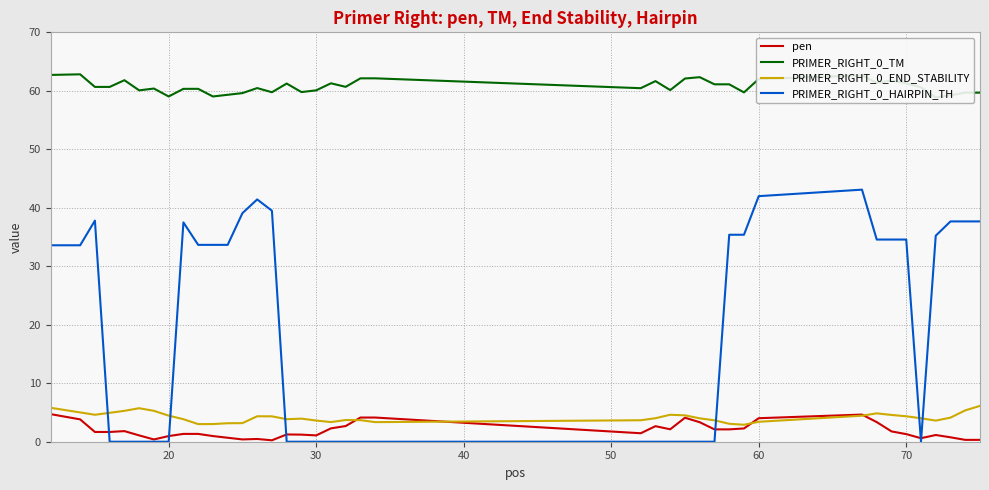

What is the difference between the maximum and minimum values in the PRIMER_RIGHT_0_TM series?

4.0